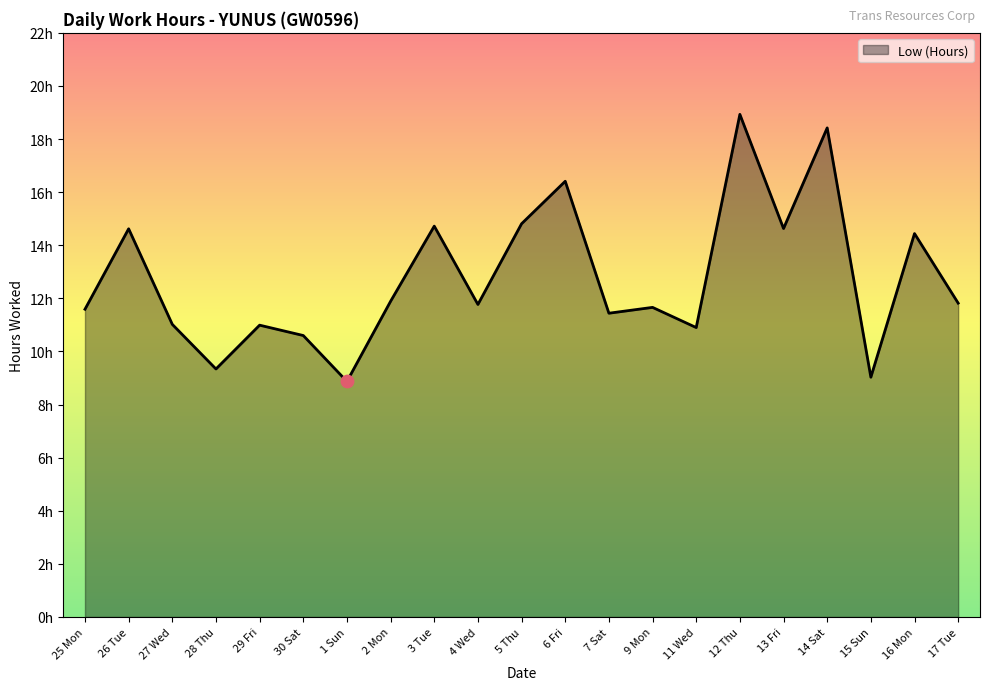

What is the change in value from 7 Sat to 14 Sat?

+7.0